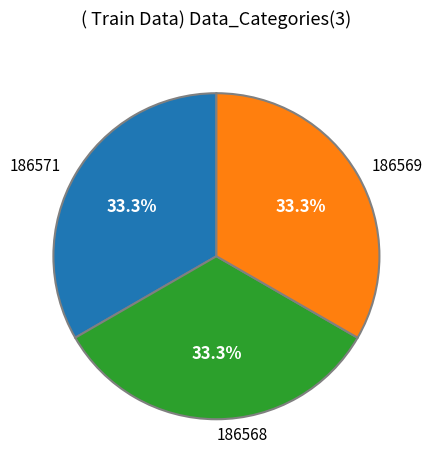

Does 186568 represent more than half of the total?

No